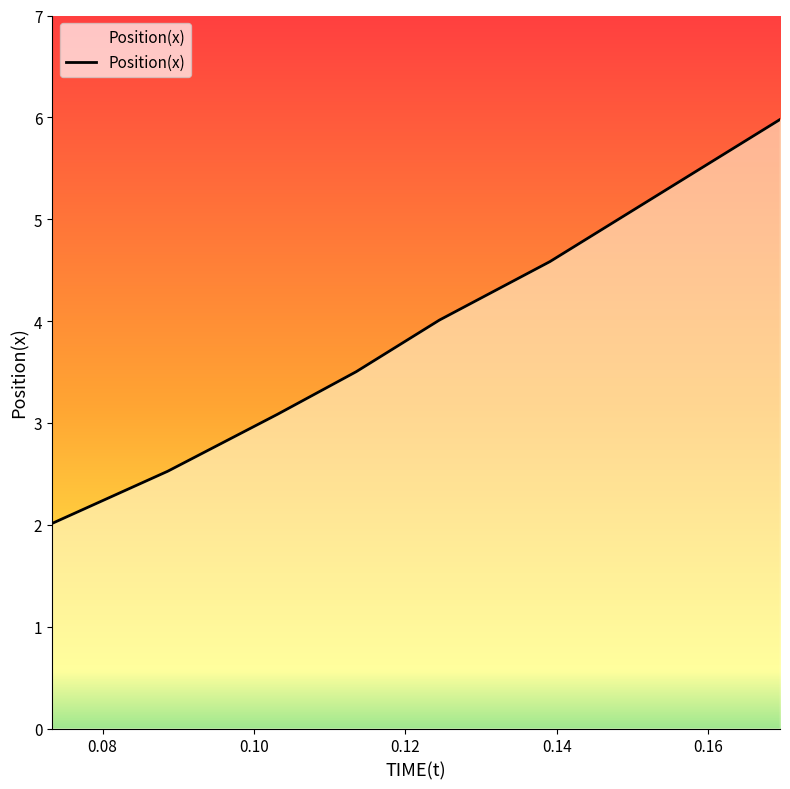

What is the greatest value displayed?

6.0